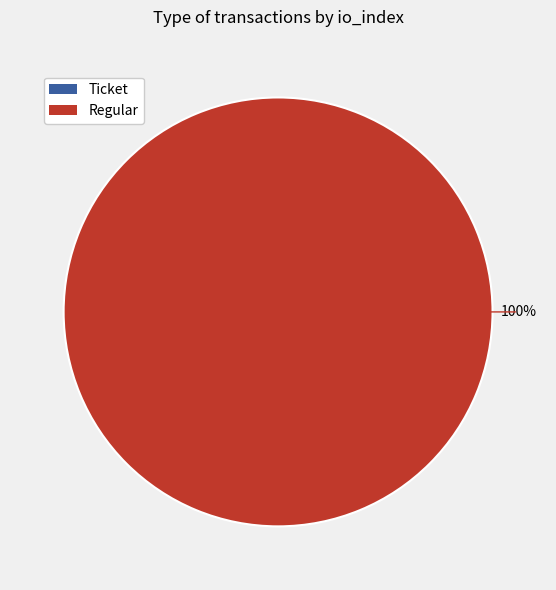

Combined, what portion of the pie is Regular (io_index=23) and Ticket (io_index=0)?

100.0%